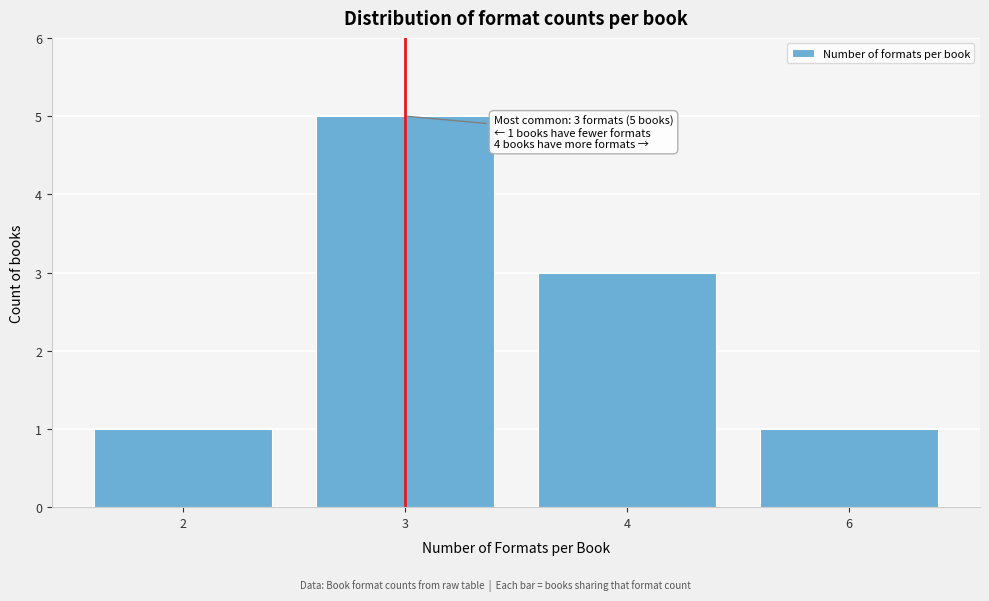

Reading left to right, extract all data points from this chart.

1	5	3	1